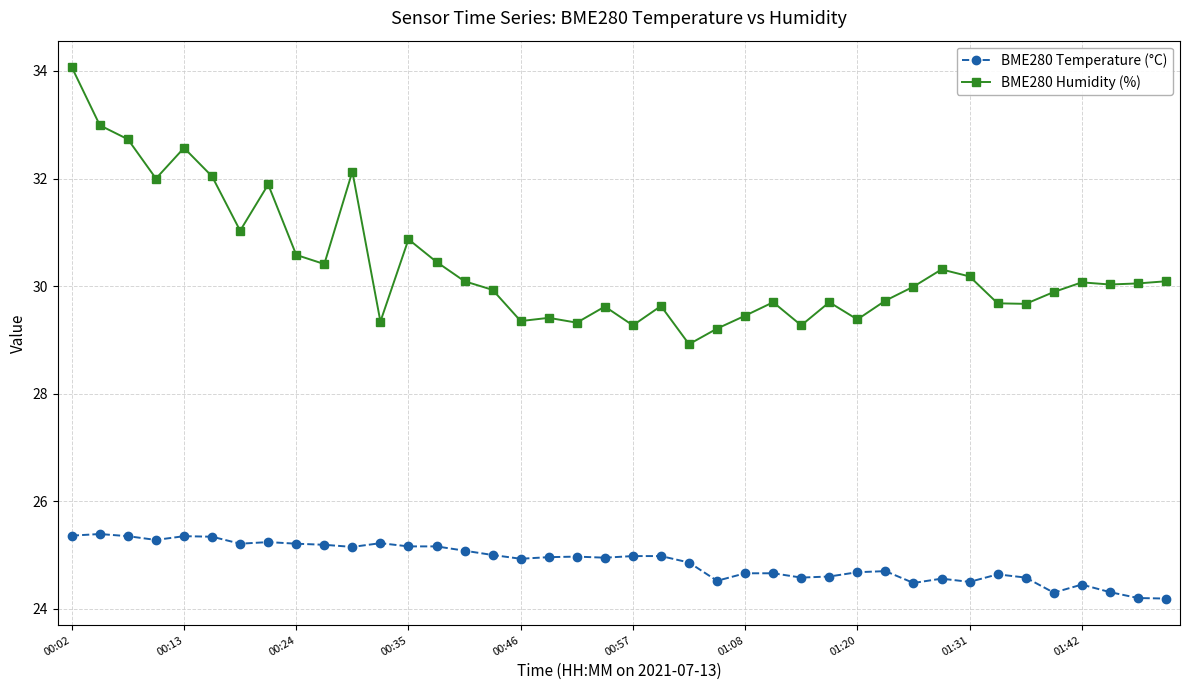

What is the value of the BME280 Temperature (°C) point at the 23rd from the left?

24.9